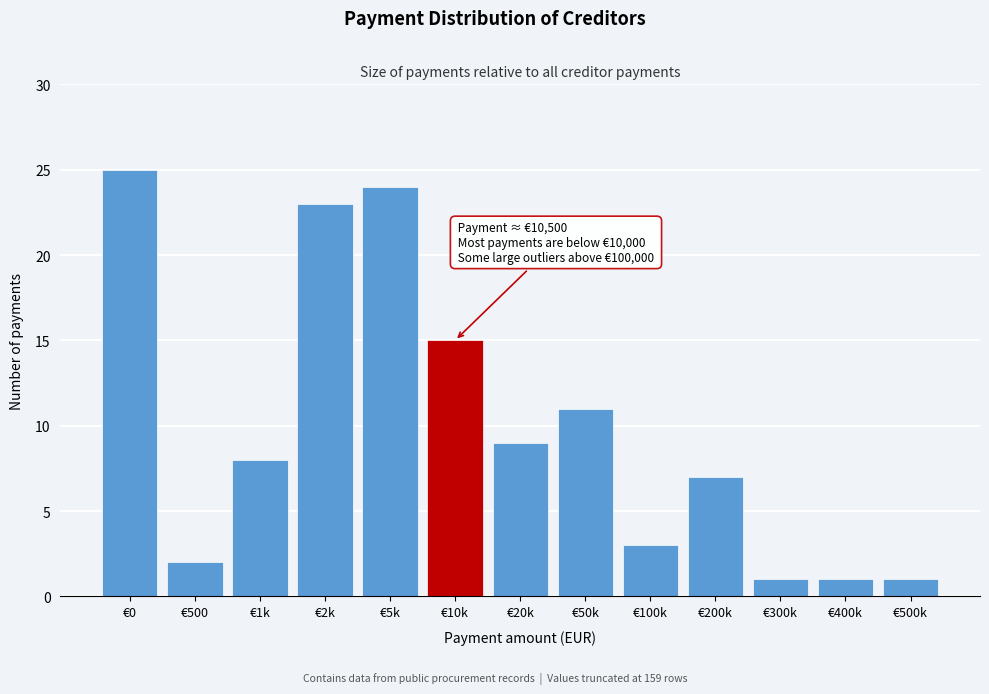

Reading right to left, transcribe all the data shown in this chart.

1	1	1	7	3	11	9	15	24	23	8	2	25